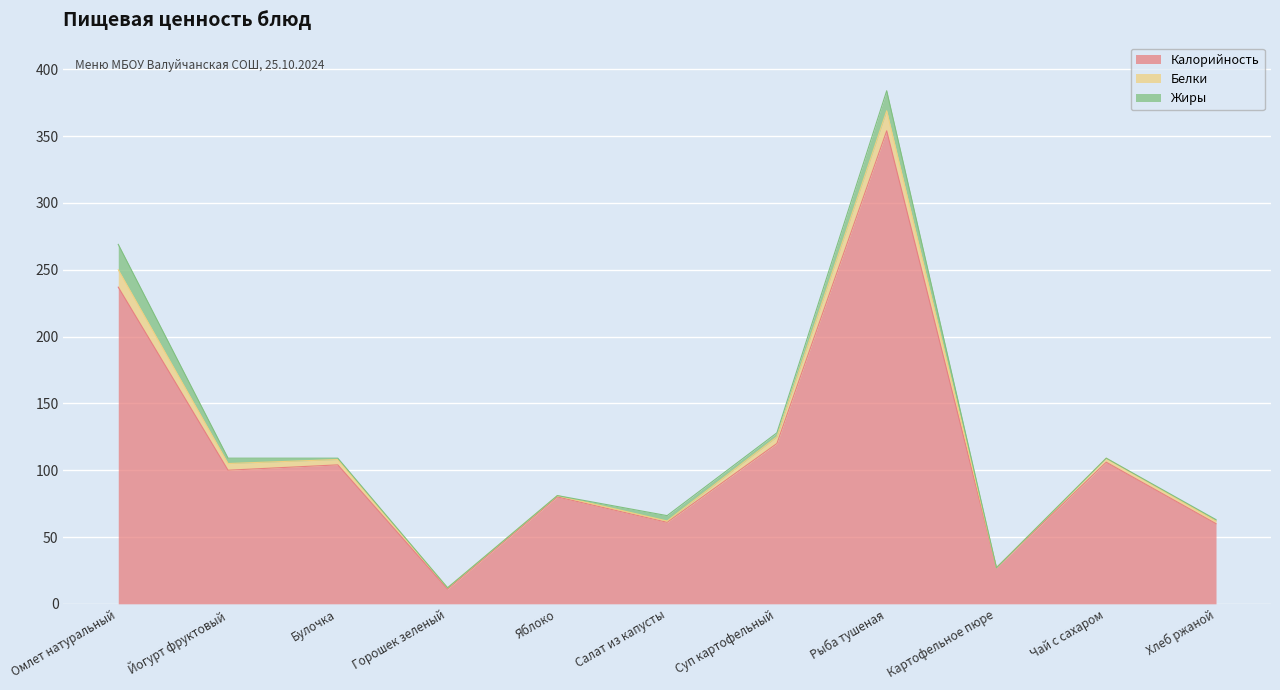

The Калорийность series shows 29 at Хлеб ржаной. True or false?

False